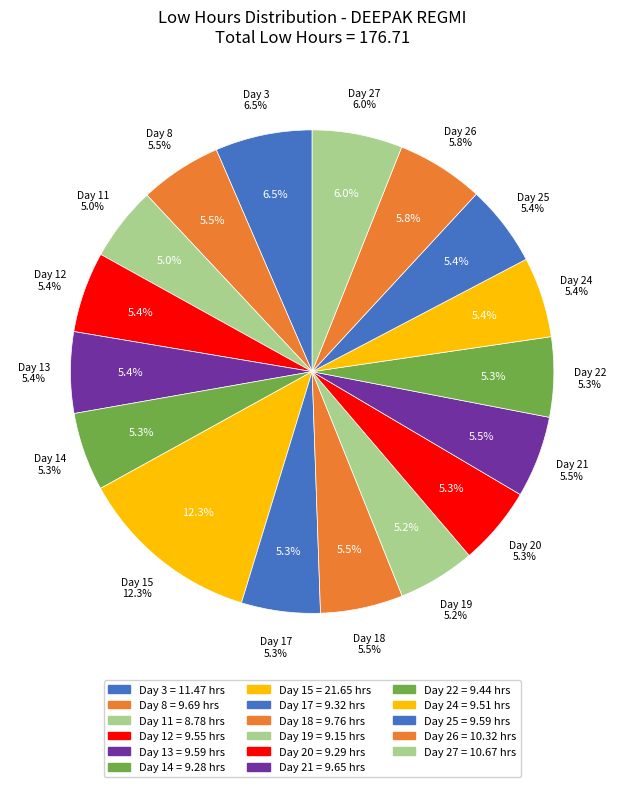

To the nearest percent, what is the combined percentage of Day 8 and Day 17?

11%